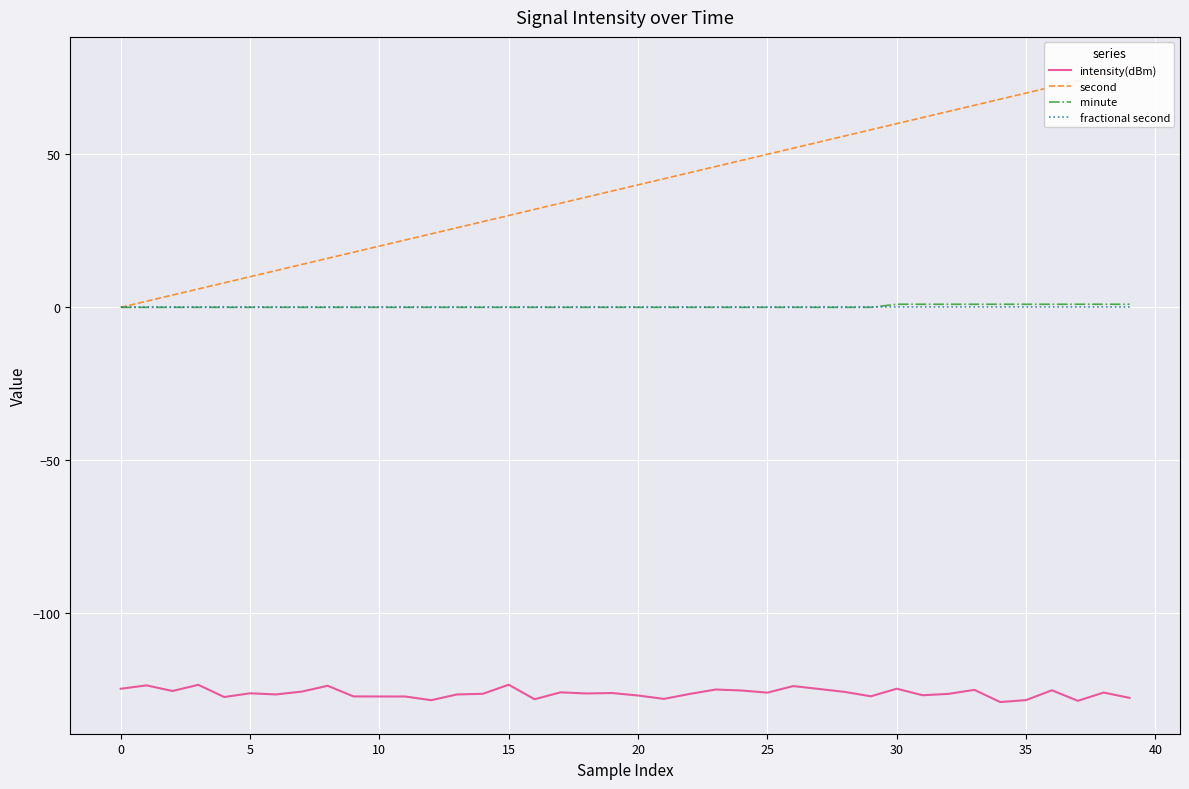

At which label does second first exceed 40?

21